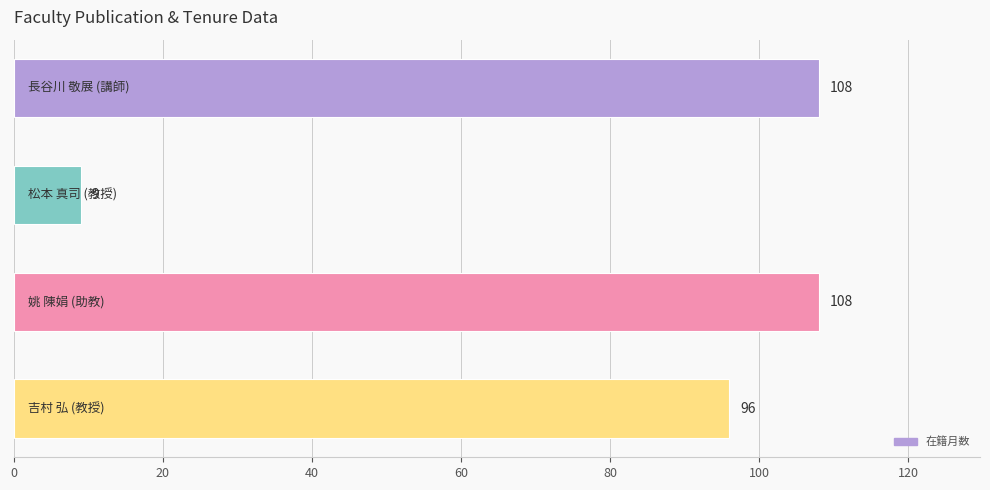

What is the difference between the maximum and second lowest values?

12